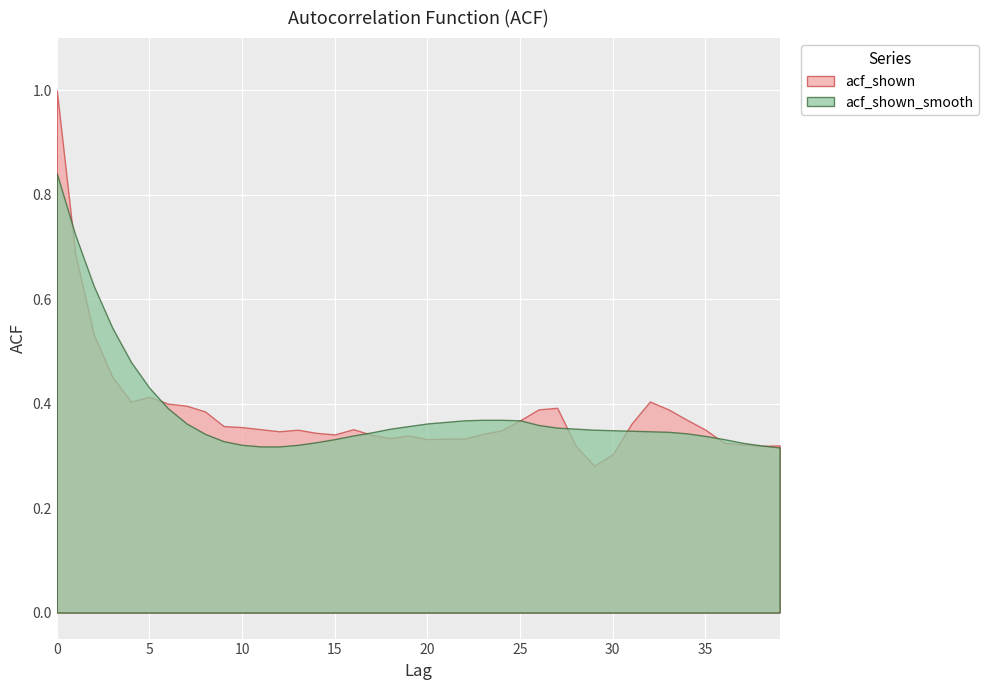

Reading left to right, what are all the values shown in this chart?

acf_shown: 1.0	0.7	0.5	0.5	0.4	0.4	0.4	0.4	0.4	0.4	0.4	0.4	0.3	0.3	0.3	0.3	0.4	0.3	0.3	0.3	0.3	0.3	0.3	0.3	0.3	0.4	0.4	0.4	0.3	0.3	0.3	0.4	0.4	0.4	0.4	0.3	0.3	0.3	0.3	0.3
acf_shown_smooth: 0.8	0.7	0.6	0.5	0.5	0.4	0.4	0.4	0.3	0.3	0.3	0.3	0.3	0.3	0.3	0.3	0.3	0.3	0.4	0.4	0.4	0.4	0.4	0.4	0.4	0.4	0.4	0.4	0.4	0.3	0.3	0.3	0.3	0.3	0.3	0.3	0.3	0.3	0.3	0.3